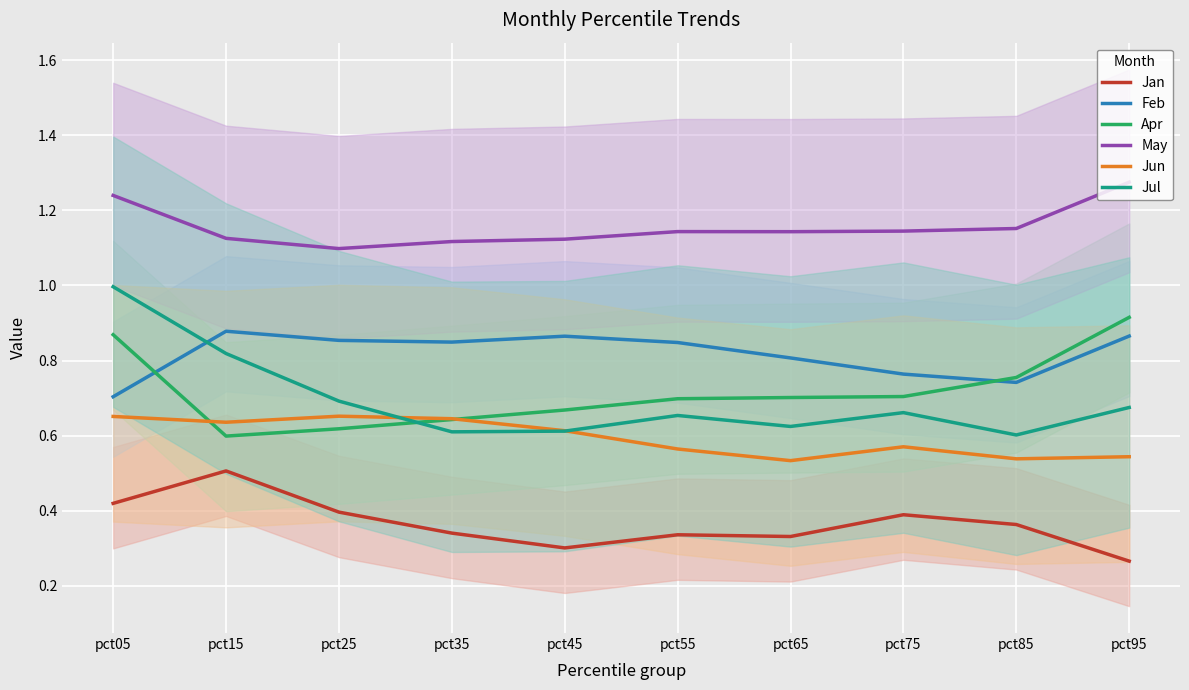

True or false: May has a value of 1.7 at pct55.

False